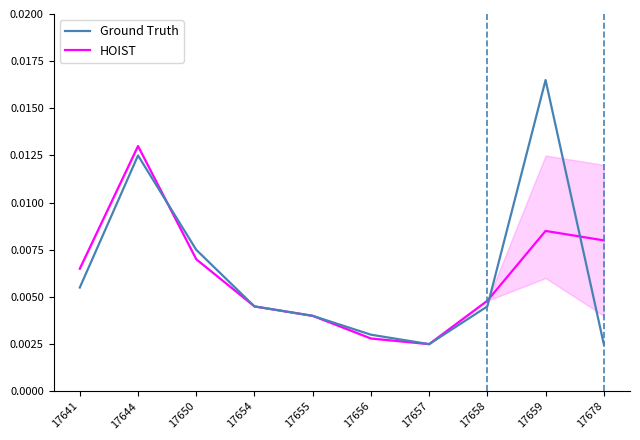

What are all the series names shown in the legend?

Ground Truth, HOIST